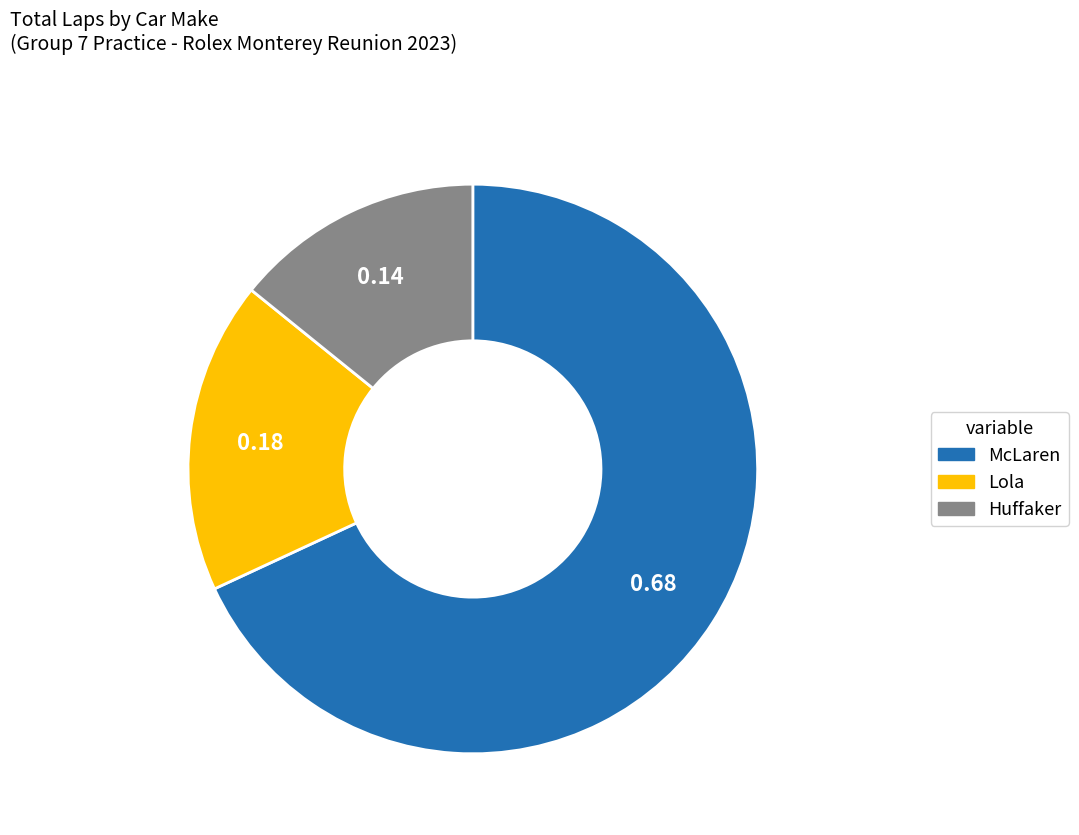

Between McLaren and Huffaker, which is larger?

McLaren